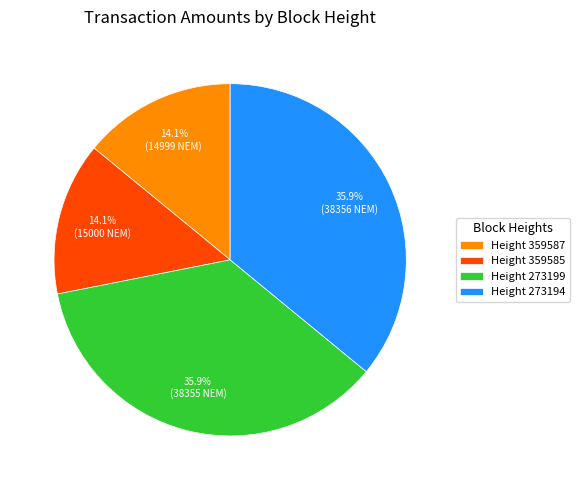

Between Height 273194 and Height 359587, which is larger?

Height 273194